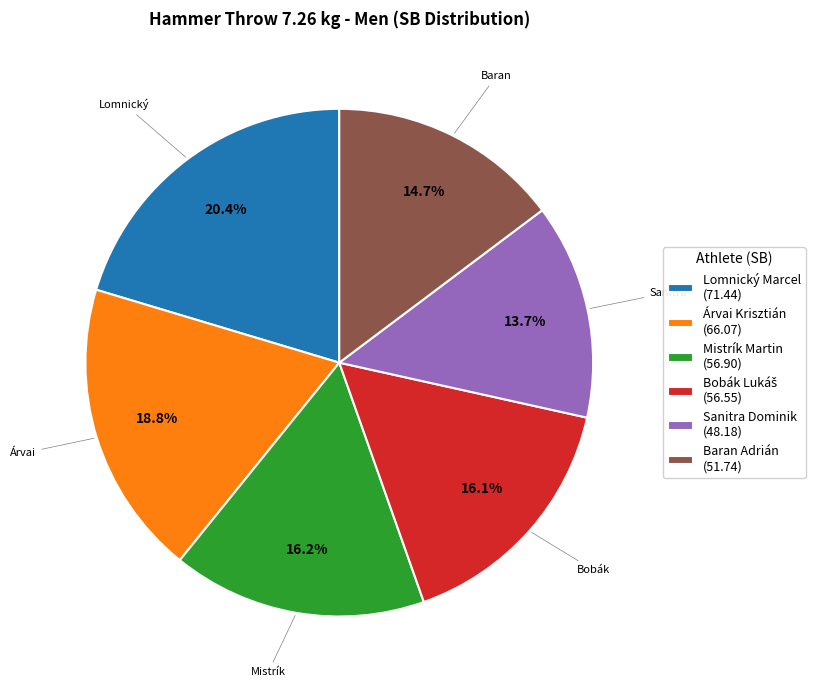

Which has a higher value, Baran Adrián (51.74) or Lomnický Marcel (71.44)?

Lomnický Marcel (71.44)